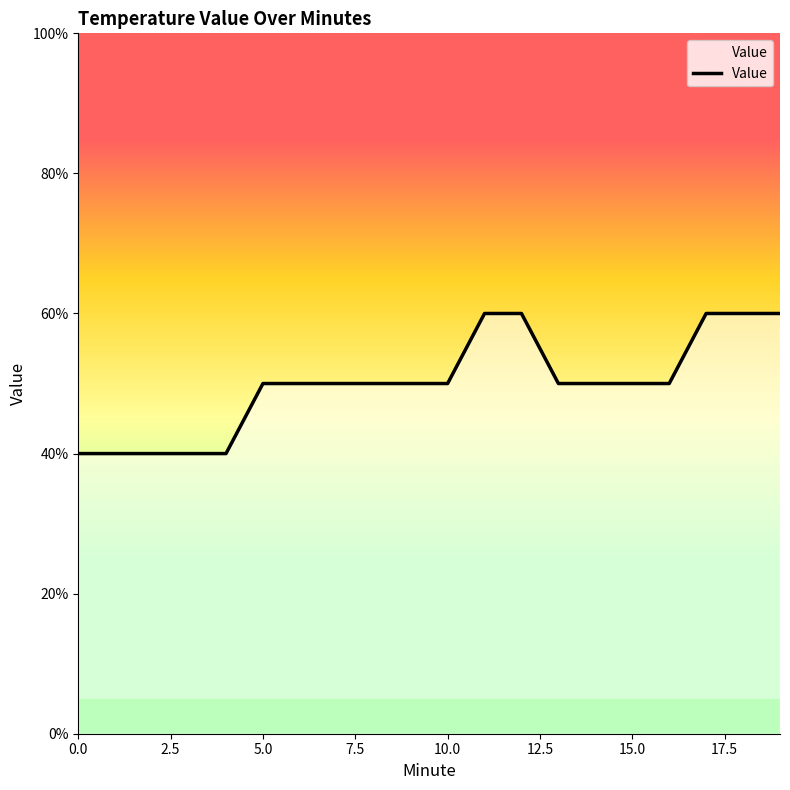

Does the chart display data point markers on the line(s)?

No